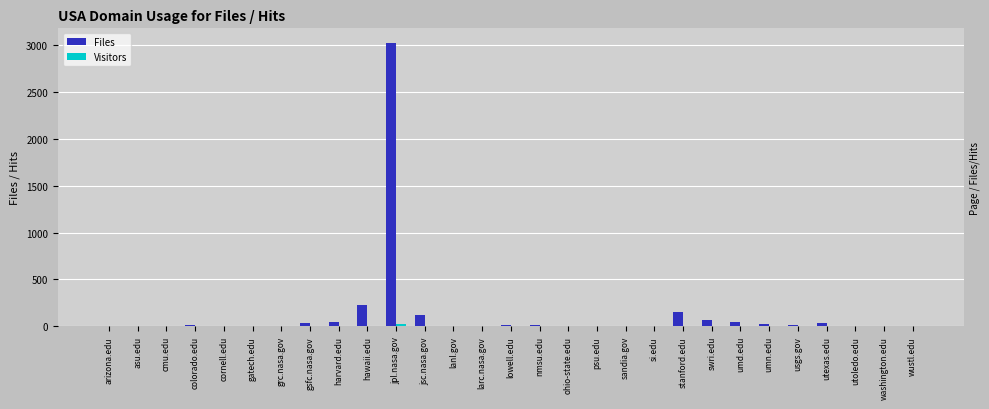

Rank the series by their average value, from lowest to highest.

Visitors, Files